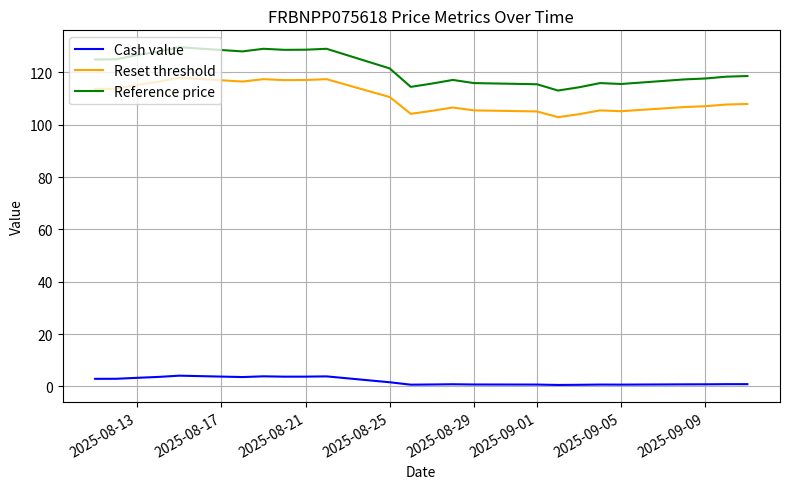

Which series has the largest total across all categories?

Reference price